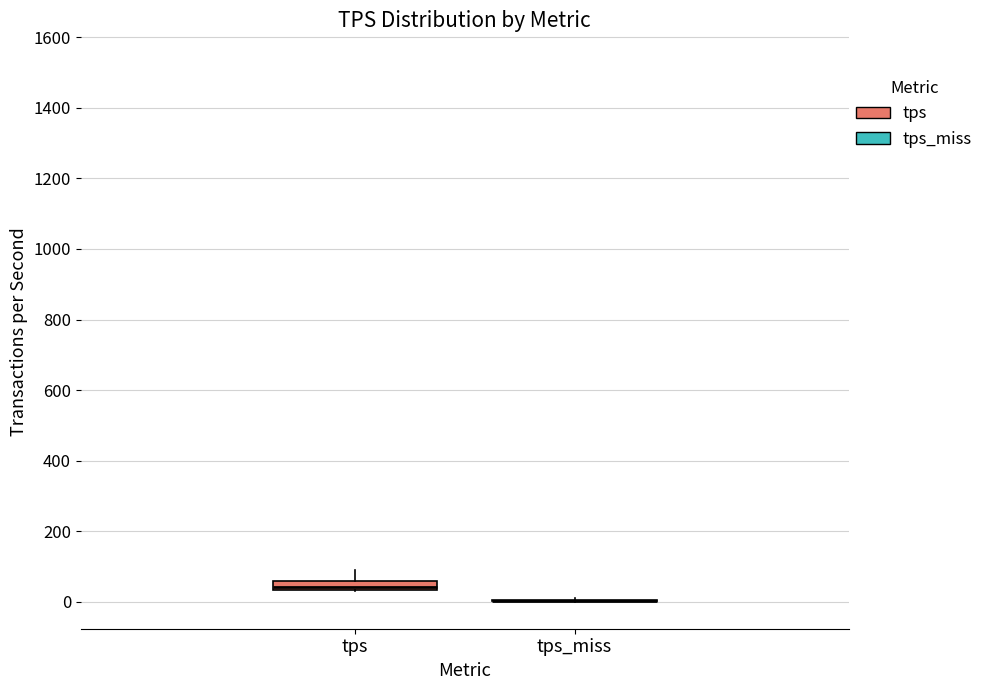

Where does the upper whisker of the box for tps end on the y-axis? The values are not printed on the chart, so give them approximately, as read against the axis.

80